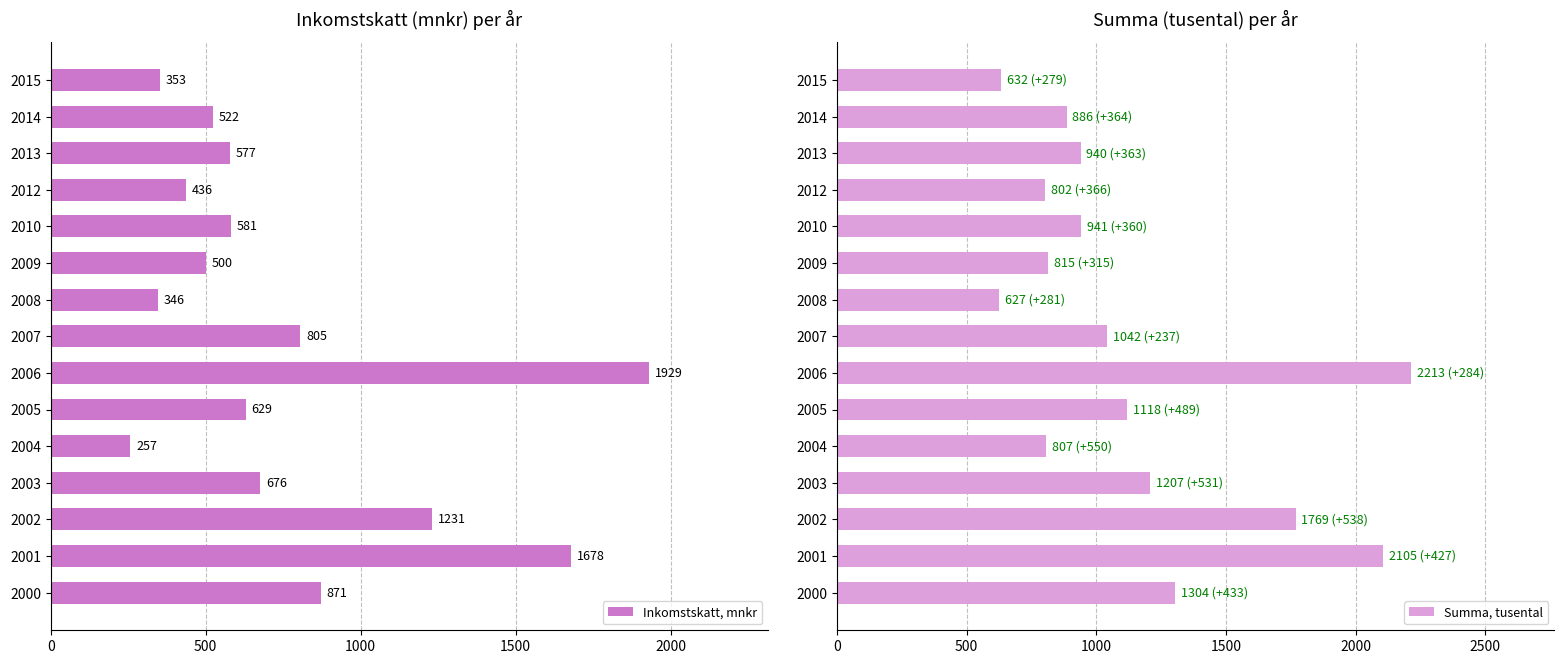

What is the sum of all Summa, tusental values?

17208